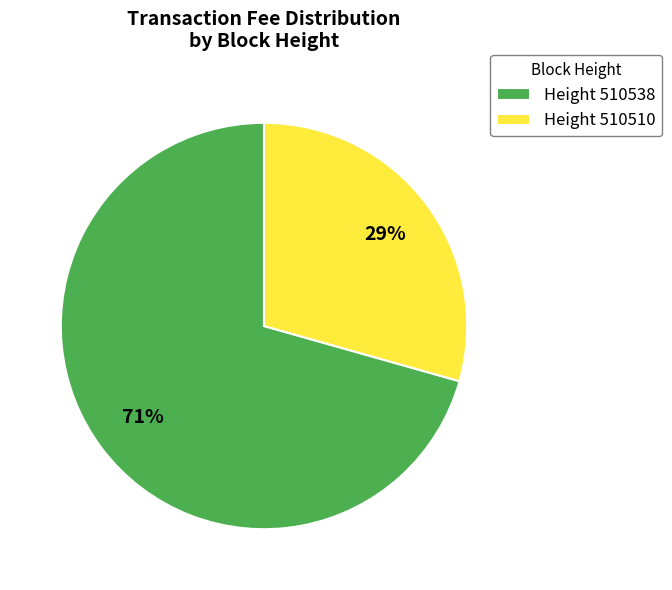

Combined, do Height 510510 and Height 510538 account for over 50%?

Yes